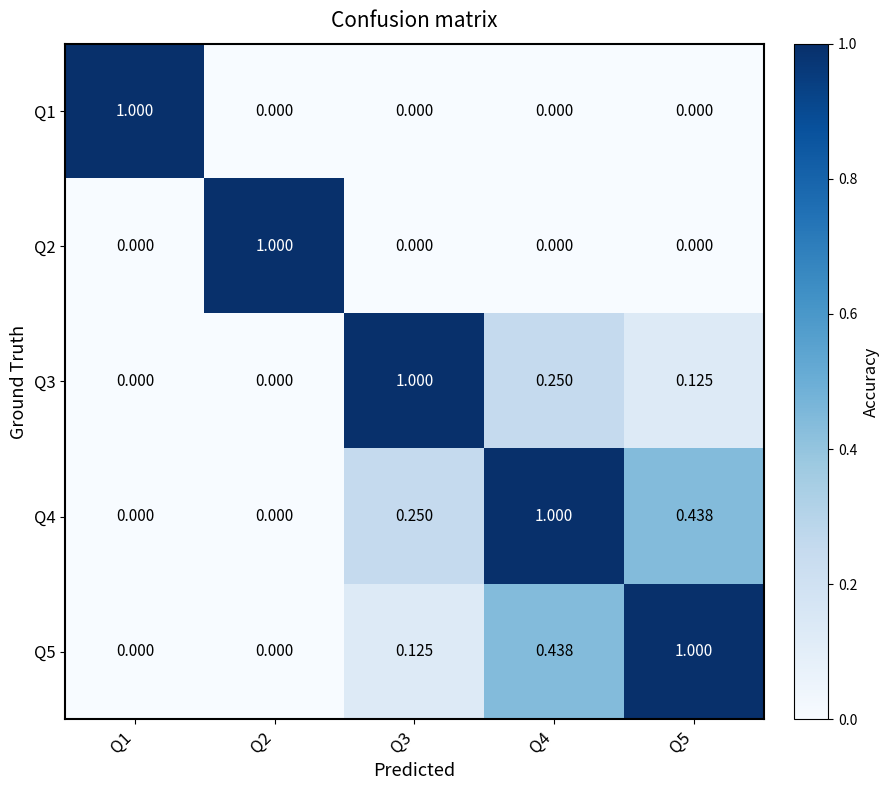

Is the value of Q4 at Q5 greater than the value of Q1 at Q1?

No